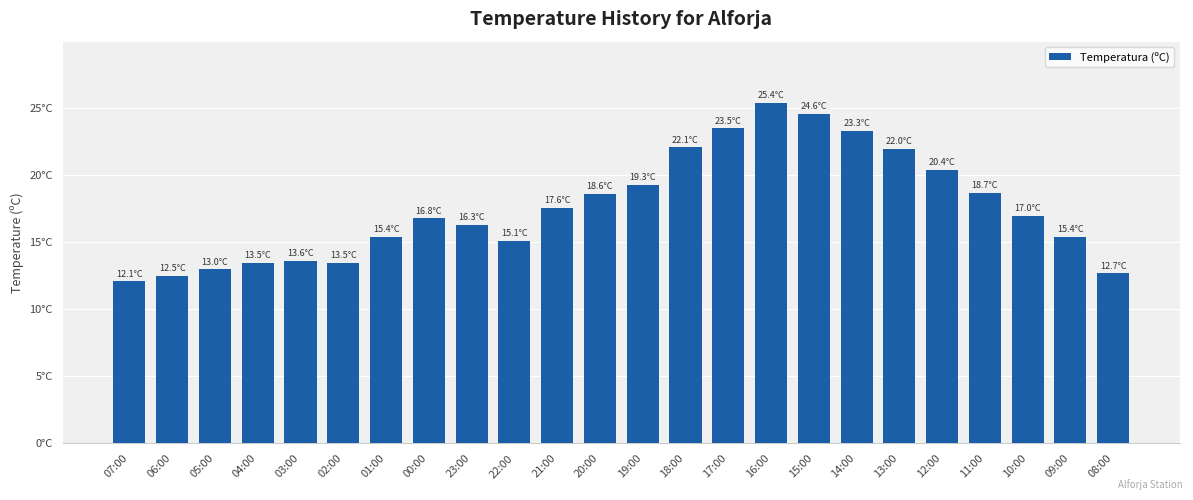

True or false: the data shows 35.7 at 12:00.

False